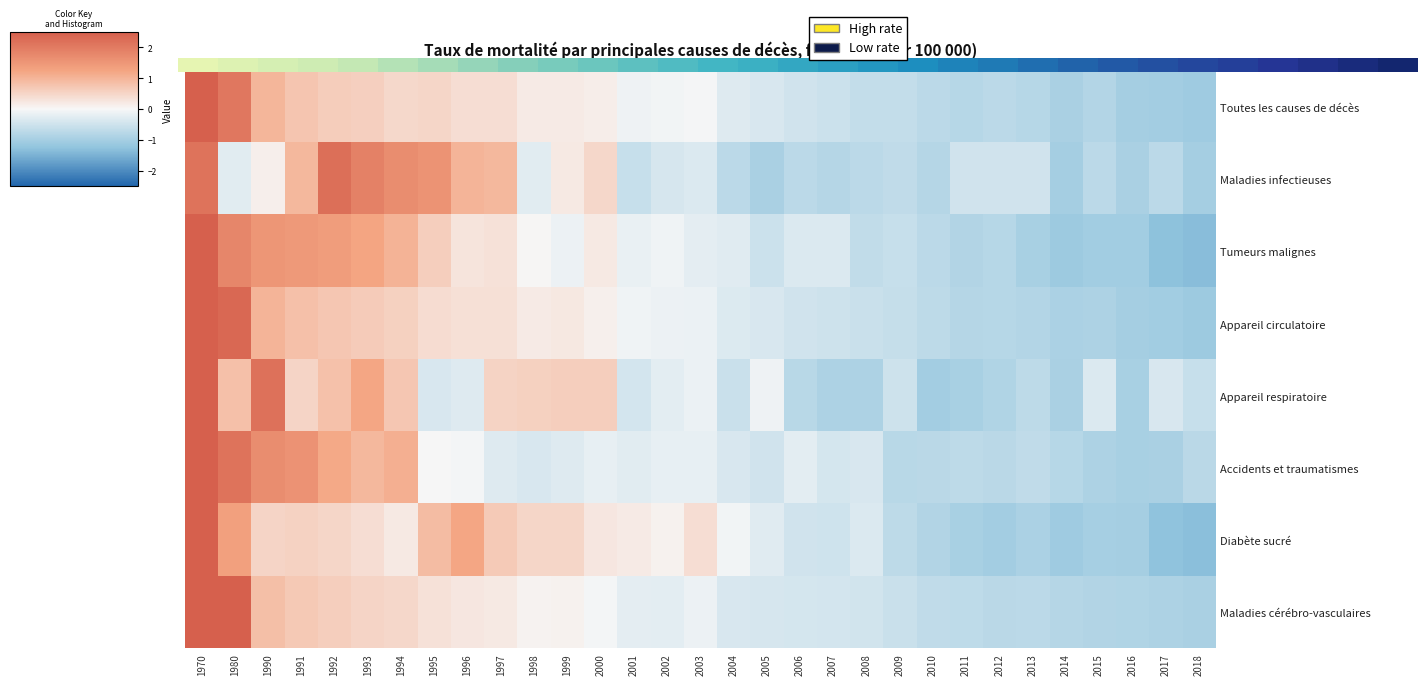

How many data points does each series have?

31